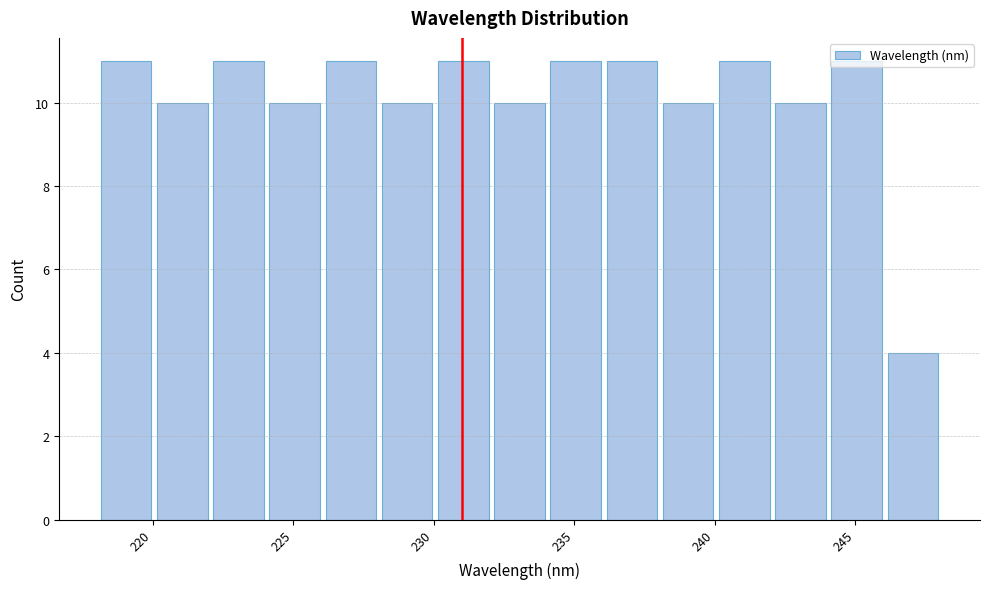

What is the height of the bar covering 220 to 222 on the x-axis? Neither the bar edges nor the heights are printed on the chart, so give them approximately, as read against the axes.

10